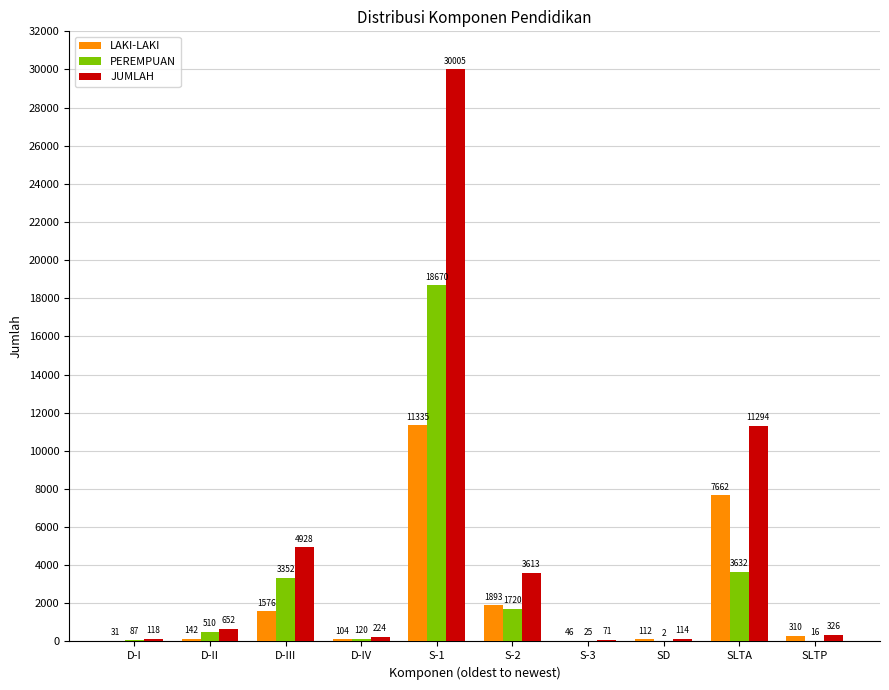

What is the highest value of the LAKI-LAKI series?

11335